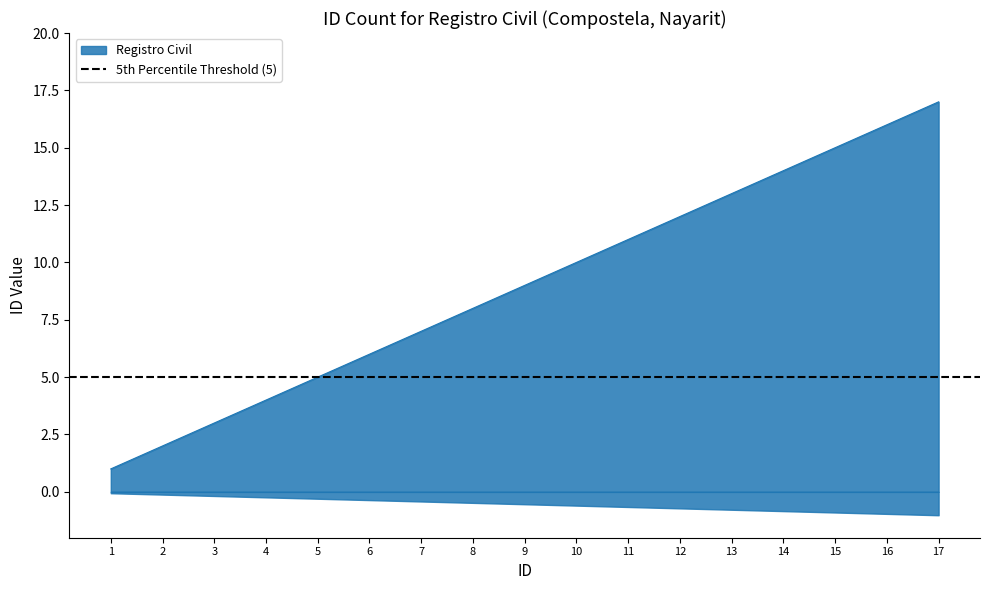

Reading right to left, list all the values displayed in this chart.

17	16	15	14	13	12	11	10	9	8	7	6	5	4	3	2	1